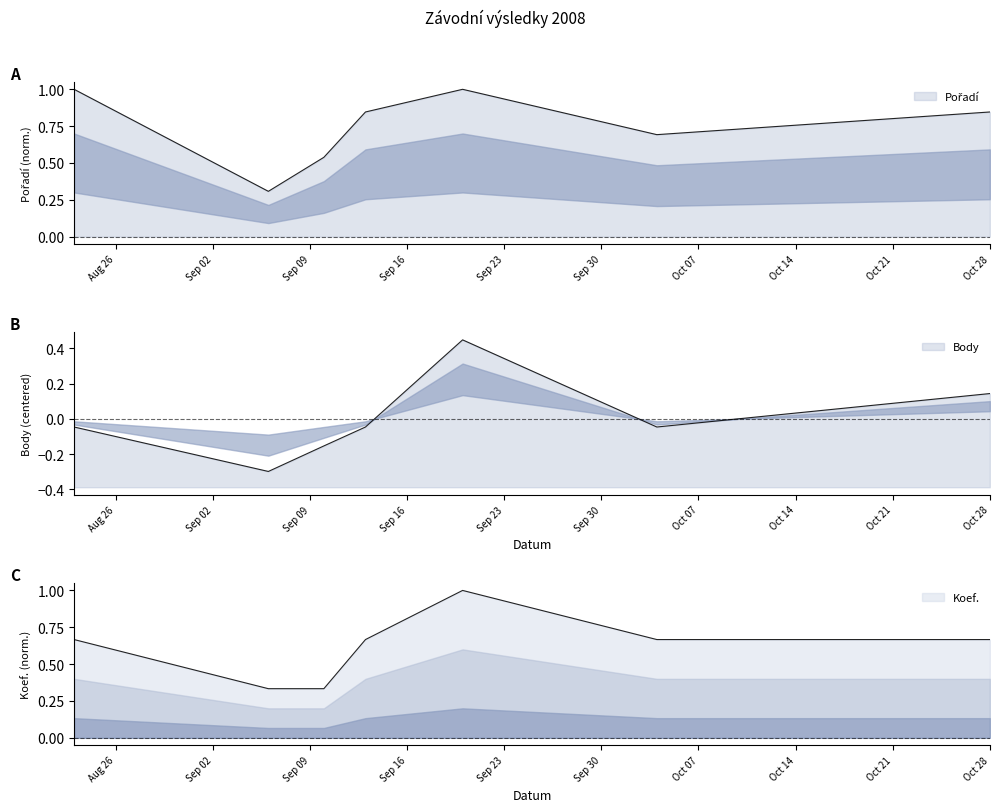

In Body, how many points are higher than both neighbors (excluding endpoints)?

1